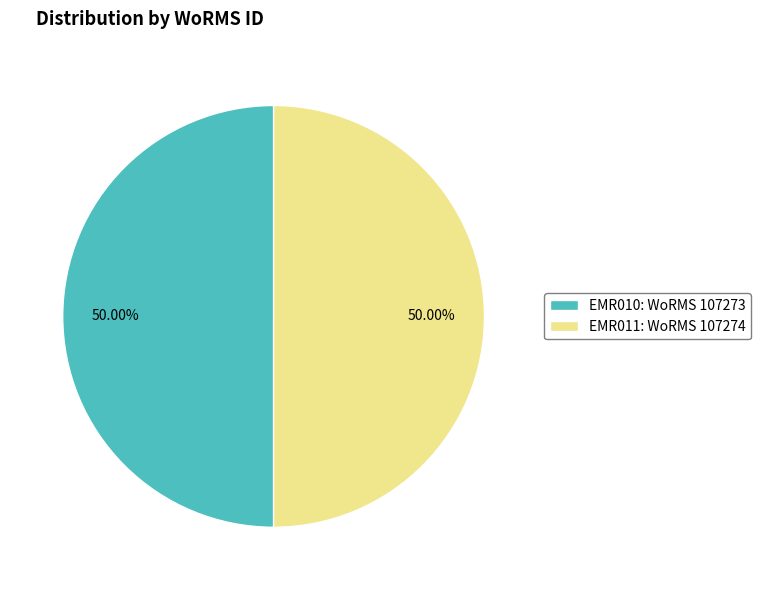

Approximately how many times larger is the value at EMR011: WoRMS 107274 compared to EMR010: WoRMS 107273?

1.0